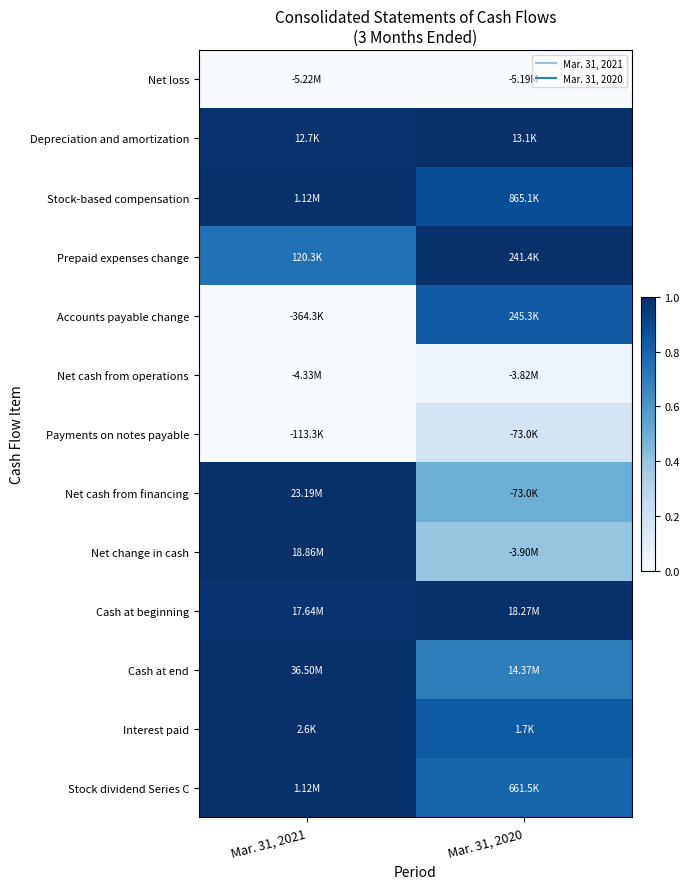

At how many categories does at least one series exceed 0?

2